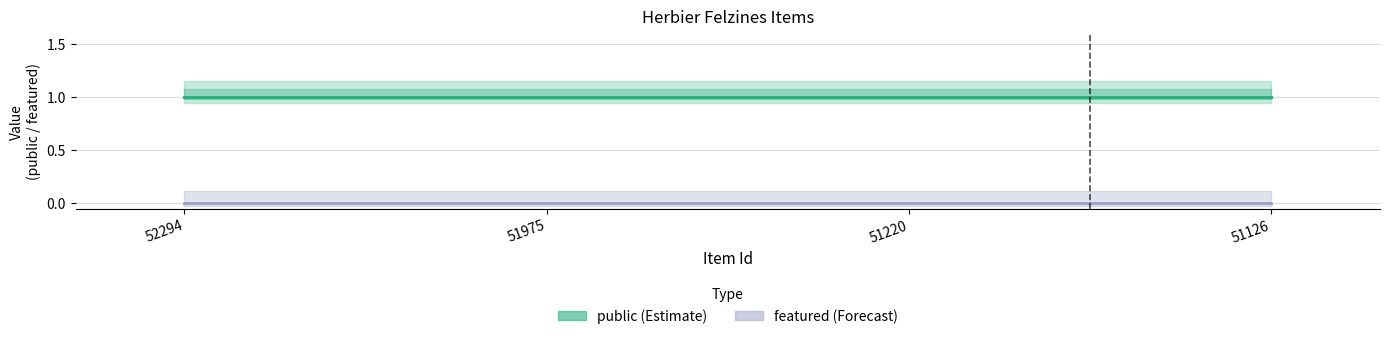

What is the total value across all series at 51975?

1